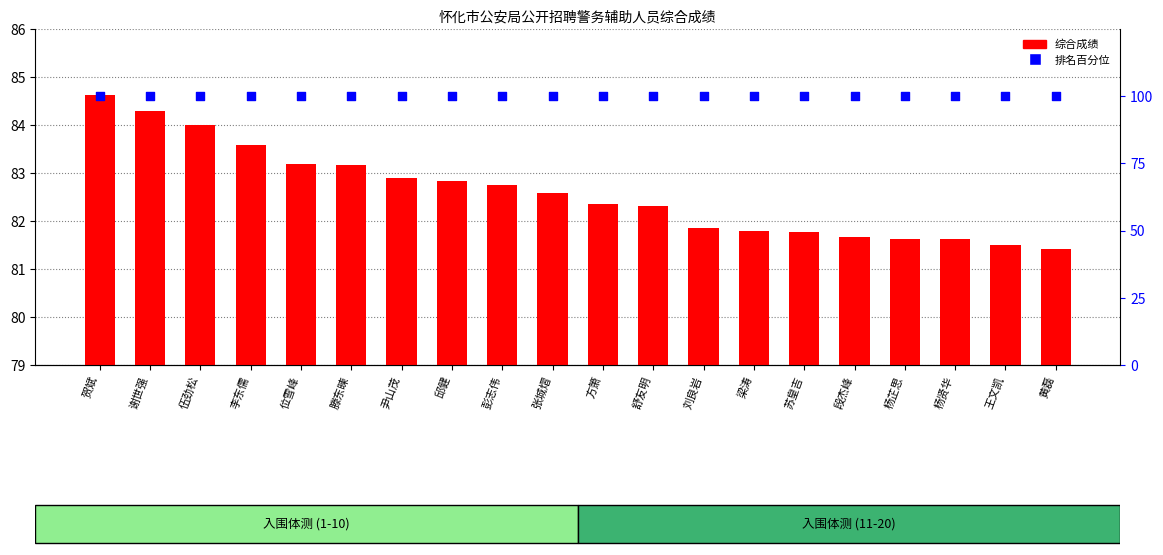

At how many categories does at least one series exceed 99?

20